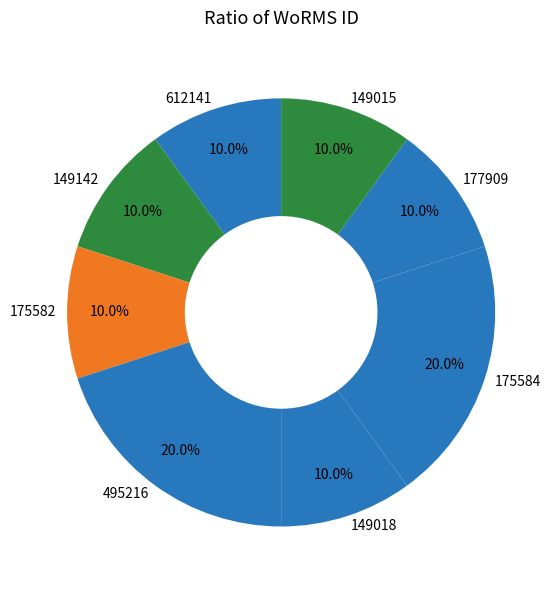

To the nearest percent, what is the difference between the largest and smallest slice percentages?

10%